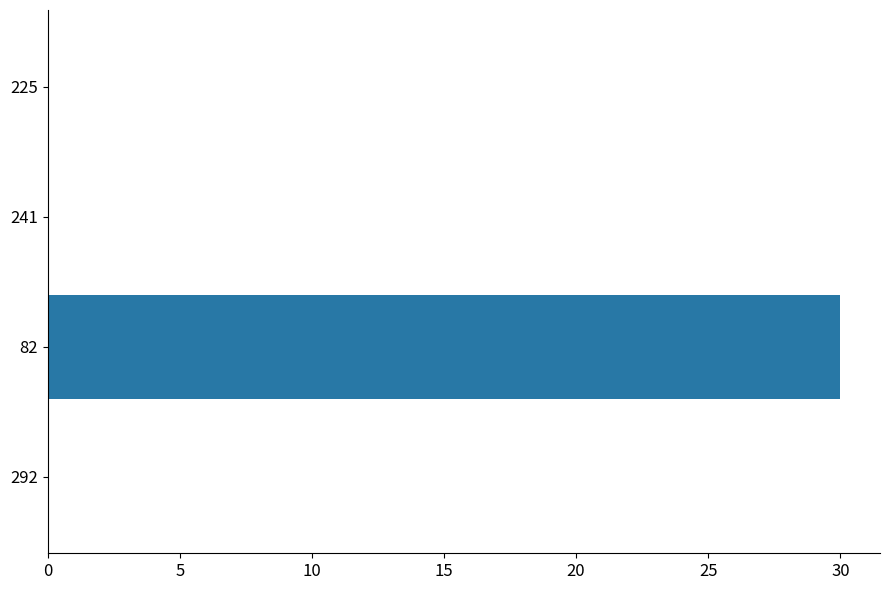

What is the sum of all values?

30